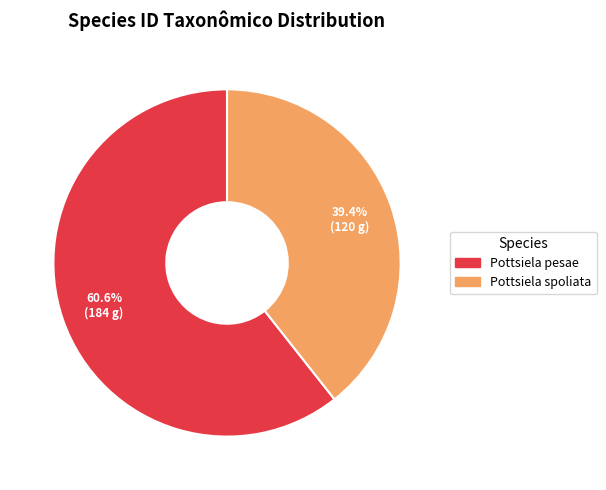

How many slices are in this pie chart?

2